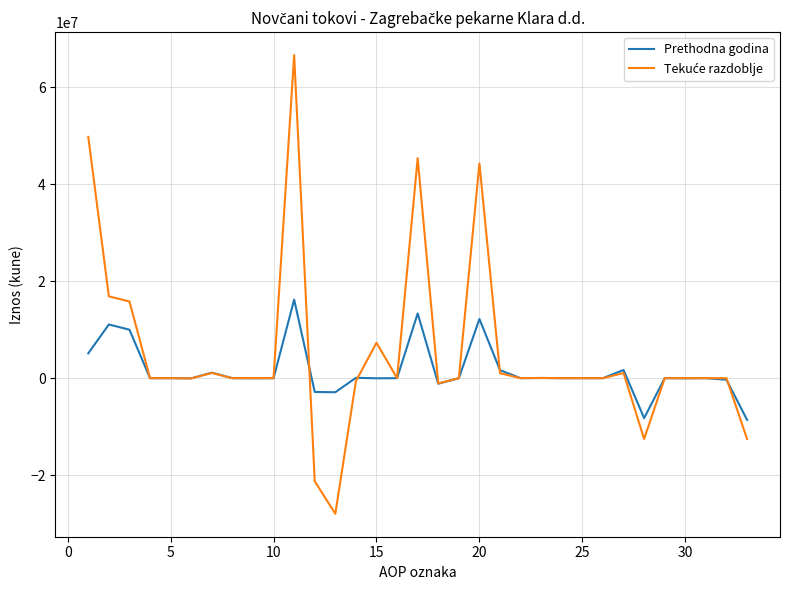

What is the greatest value displayed?

66668961